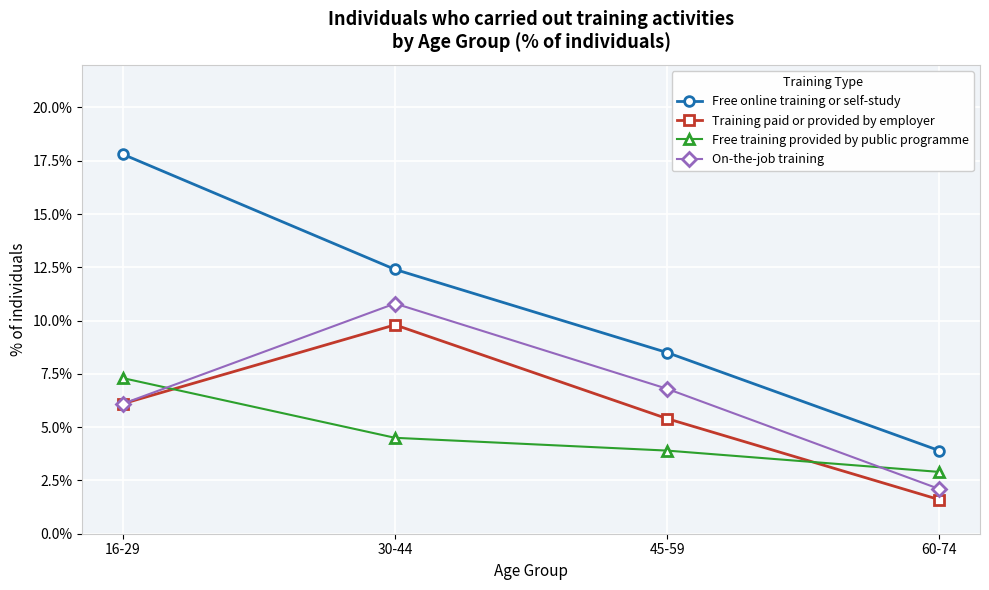

At how many categories does at least one series exceed 11?

2